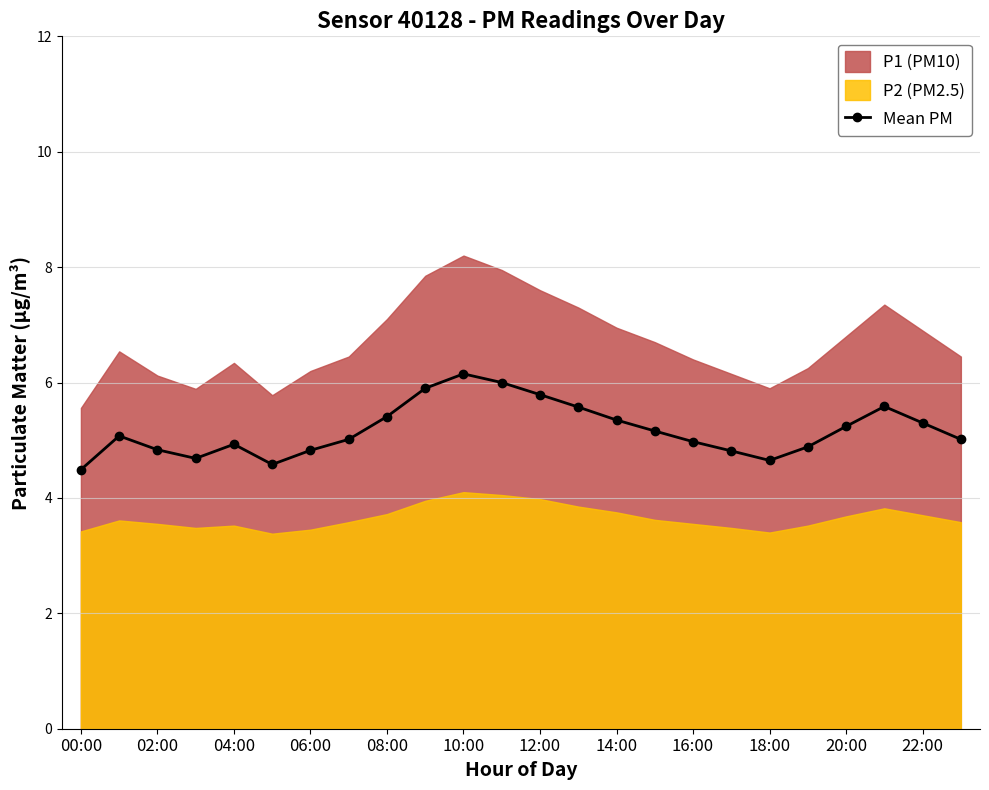

How many interior local peaks (higher than both neighbors) does the data have?

4